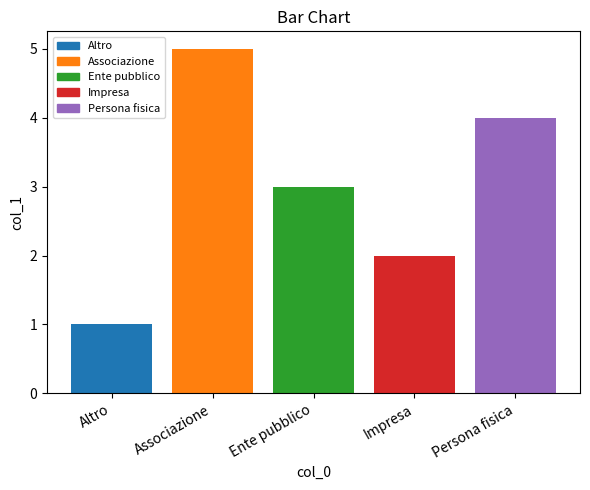

What is the difference between the second highest and minimum values?

3